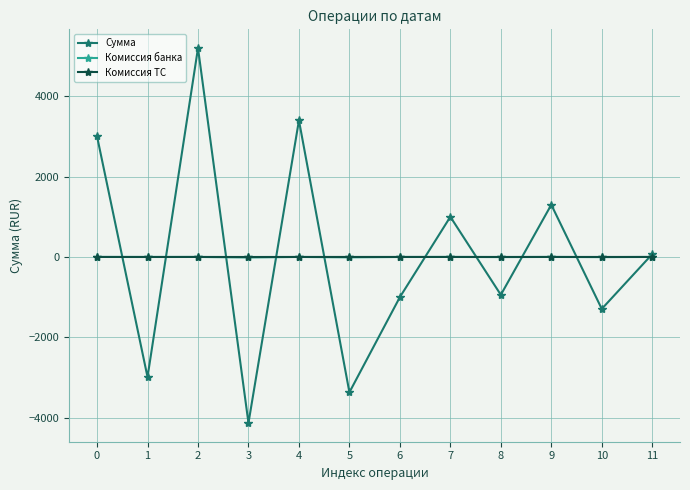

How many positive values does the Сумма series have?

6